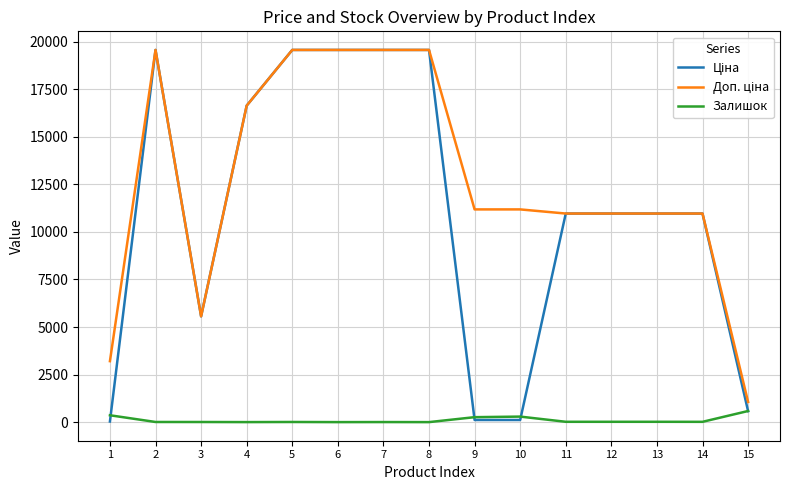

What is the highest value of the Залишок series?

584.0